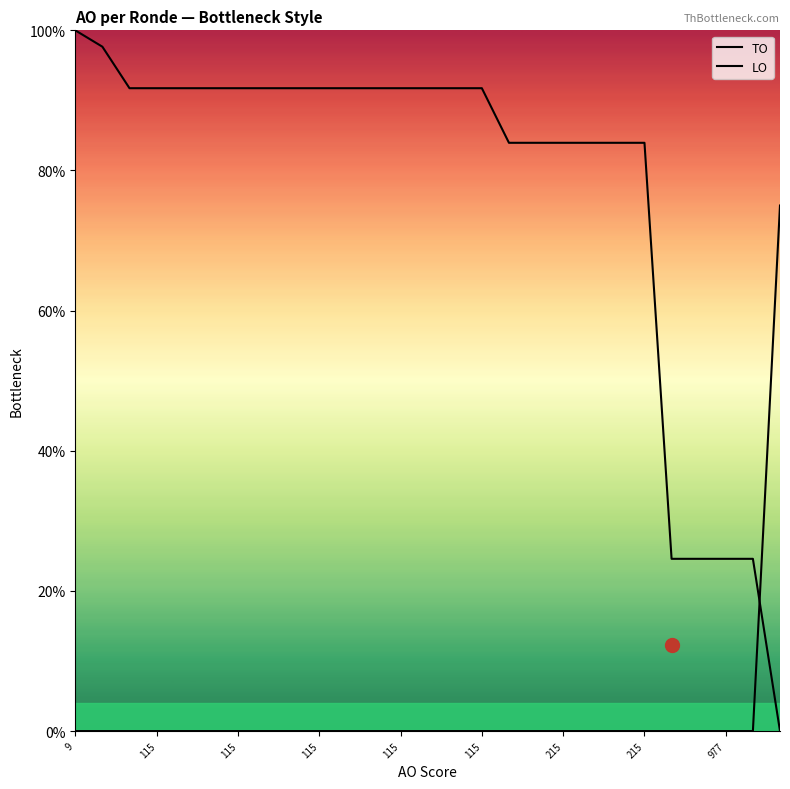

What are all the series names shown in the legend?

TO, LO